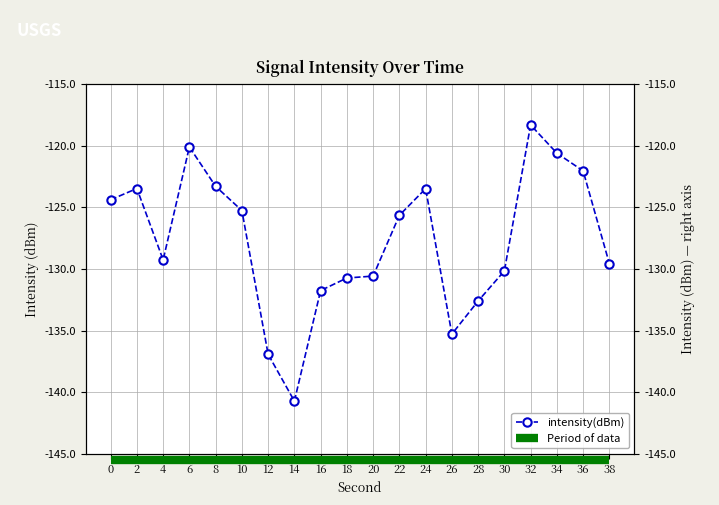

Is it true that the value at 26 is -58.8?

False